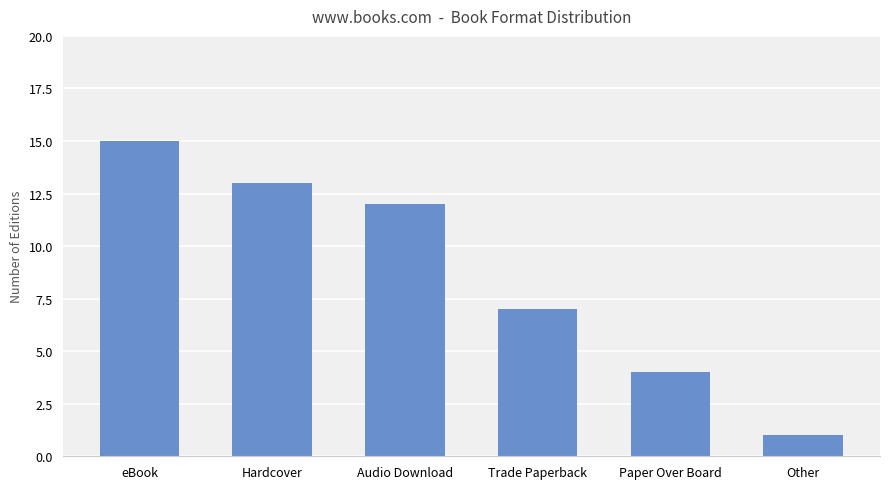

What position from the left is Paper Over Board?

5